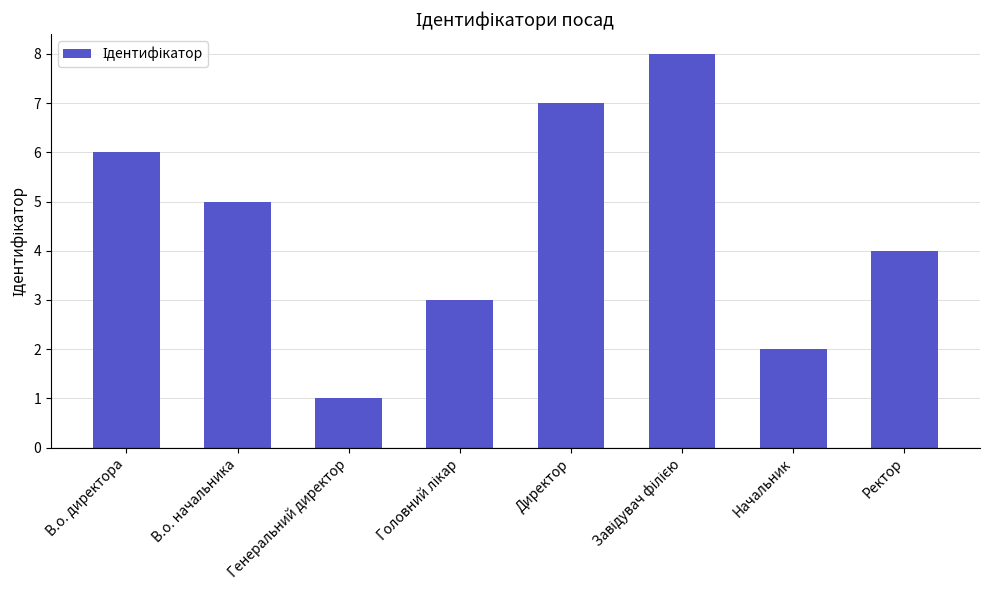

How many values are between 3 and 7?

5